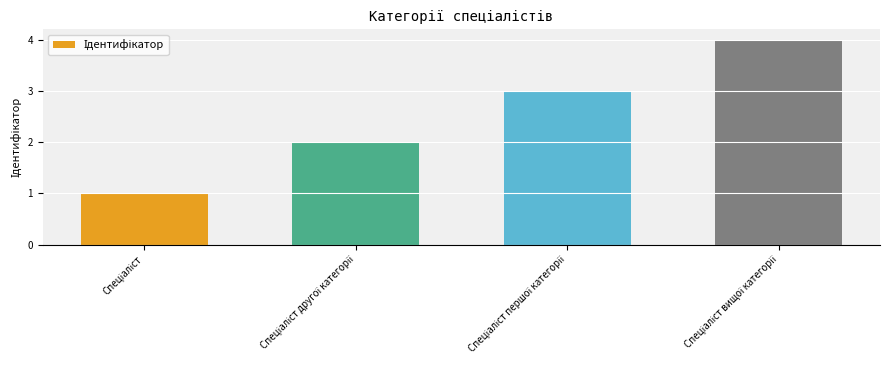

What is the maximum value shown in the chart?

4